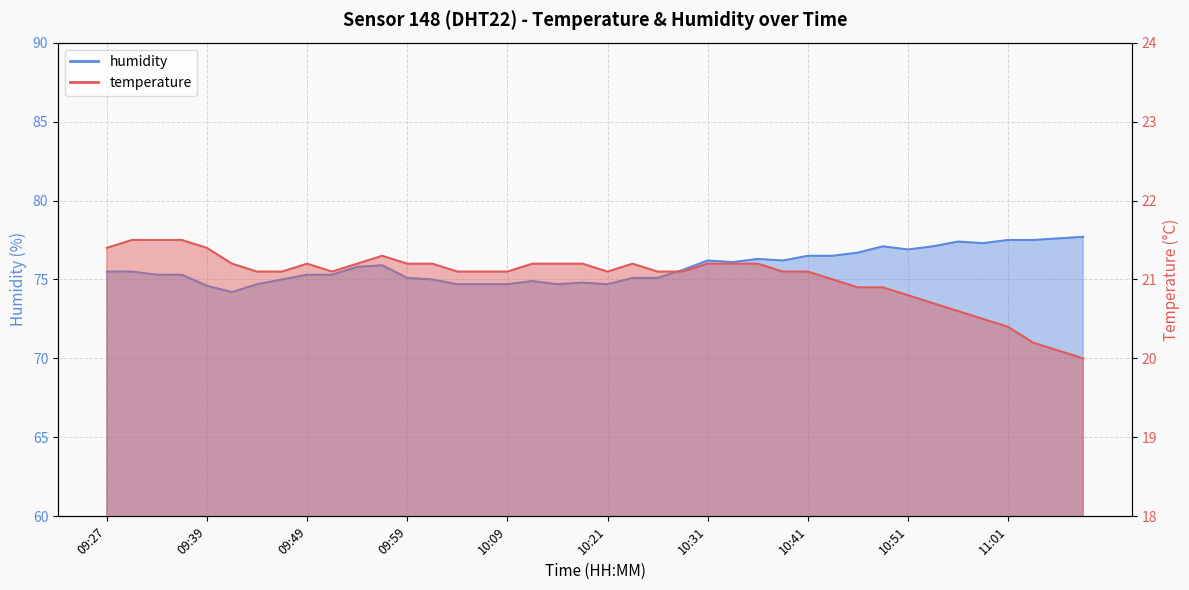

Reading right to left, transcribe all the data shown in this chart.

temperature: 20.0	20.1	20.2	20.4	20.5	20.6	20.7	20.8	20.9	20.9	21.0	21.1	21.1	21.2	21.2	21.2	21.1	21.1	21.2	21.1	21.2	21.2	21.2	21.1	21.1	21.1	21.2	21.2	21.3	21.2	21.1	21.2	21.1	21.1	21.2	21.4	21.5	21.5	21.5	21.4
humidity: 77.7	77.6	77.5	77.5	77.3	77.4	77.1	76.9	77.1	76.7	76.5	76.5	76.2	76.3	76.1	76.2	75.6	75.1	75.1	74.7	74.8	74.7	74.9	74.7	74.7	74.7	75.0	75.1	75.9	75.8	75.3	75.3	75.0	74.7	74.2	74.6	75.3	75.3	75.5	75.5